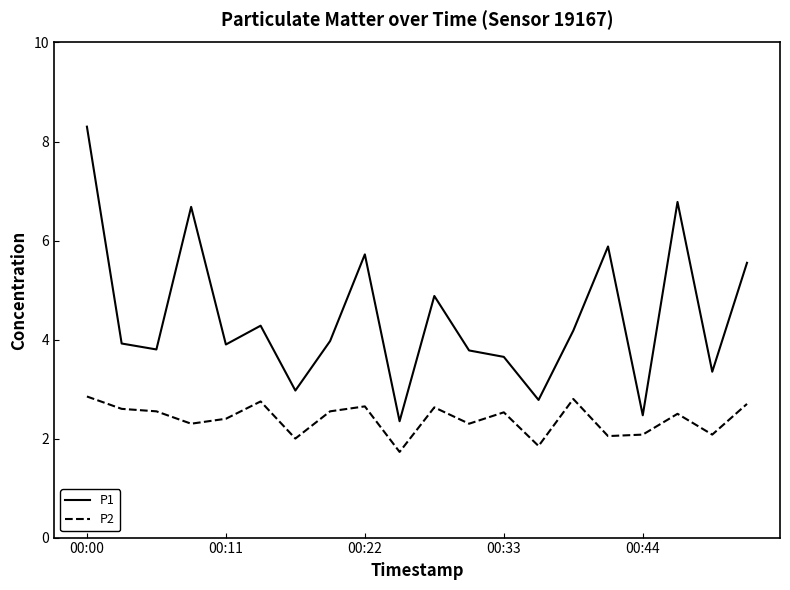

Which series has the largest range (max minus min)?

P1